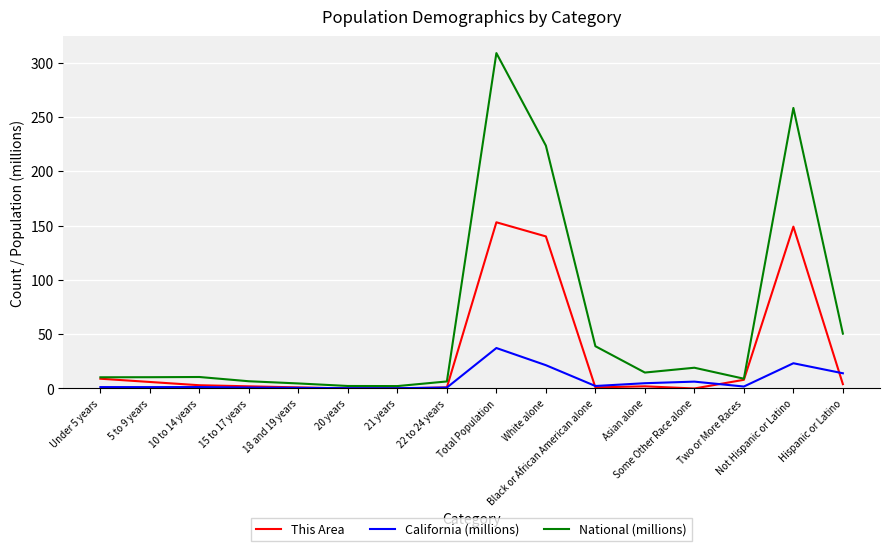

Rank the series by their average value, from lowest to highest.

California (millions), This Area, National (millions)